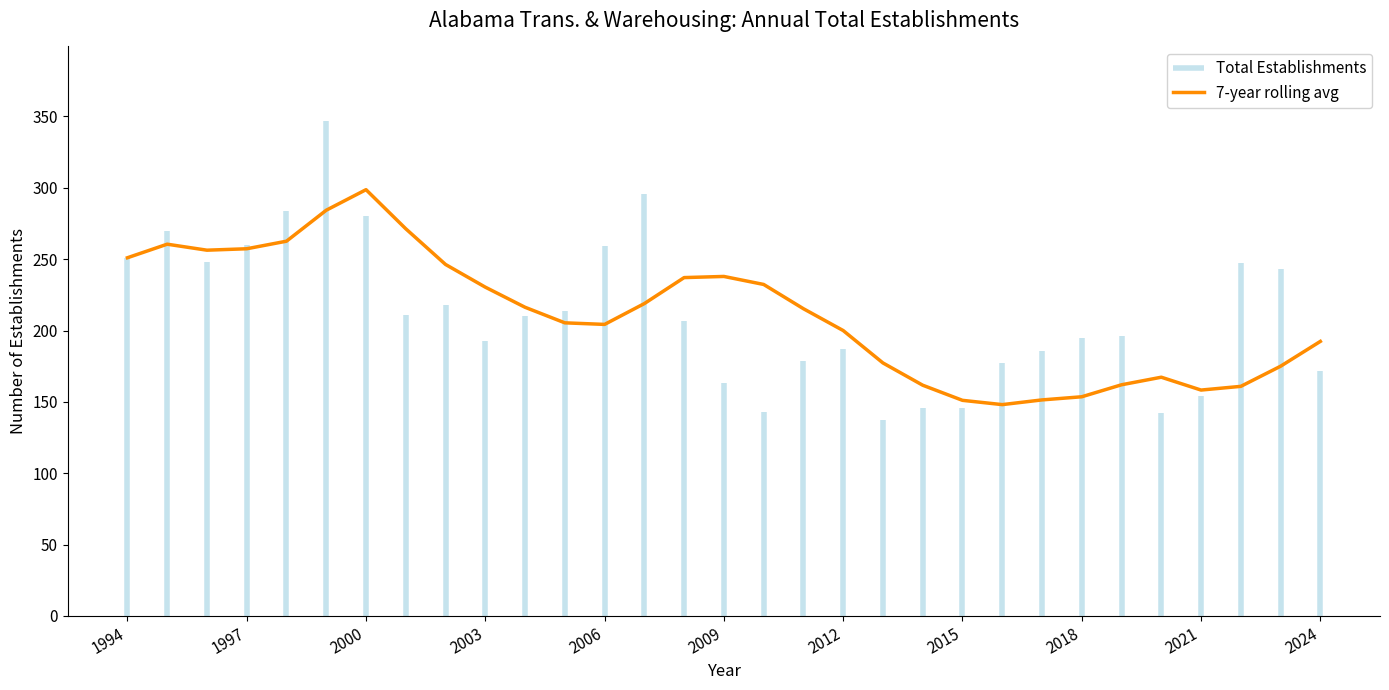

What is the smallest value displayed?

148.1